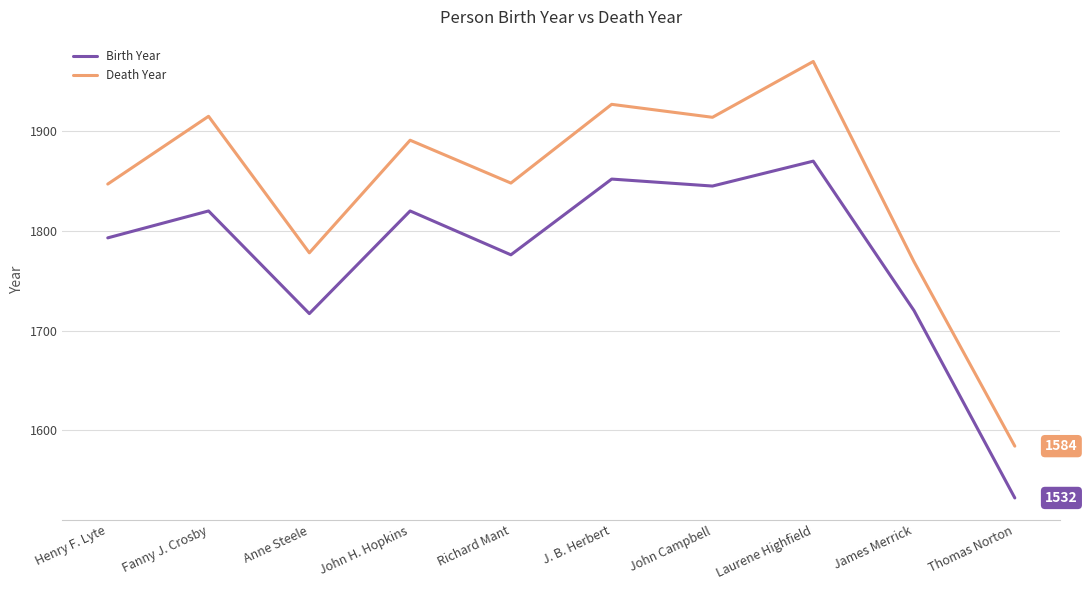

At which label does Death Year reach its minimum?

Thomas Norton